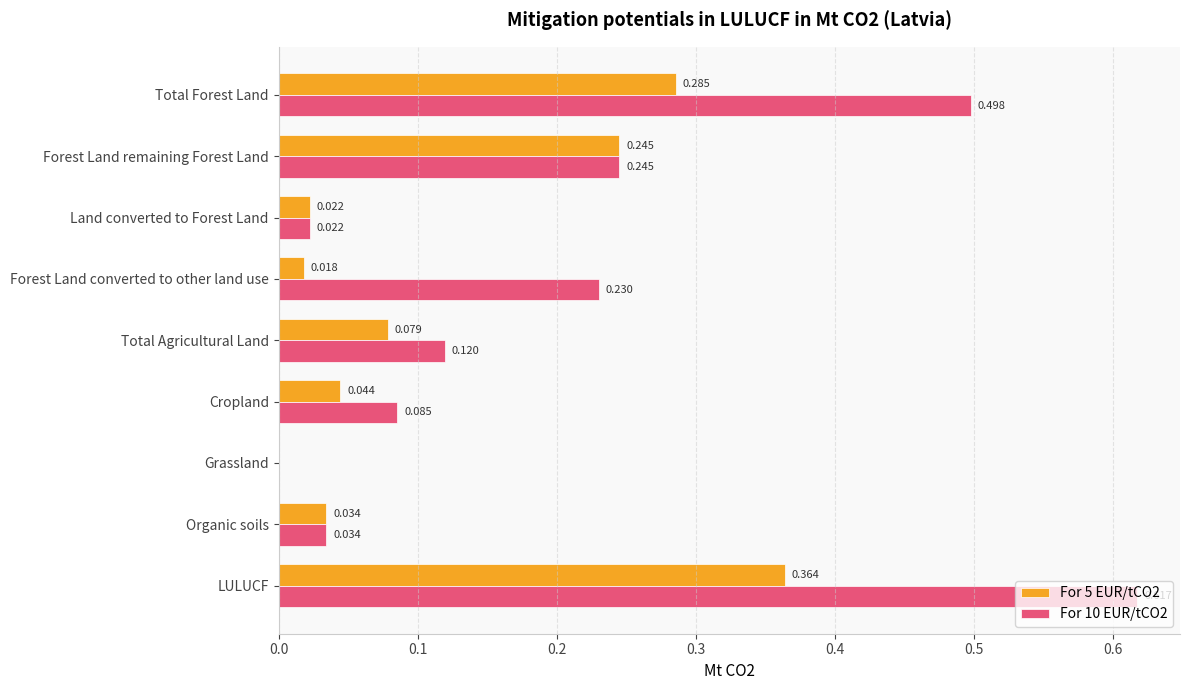

Where is For 10 EUR/tCO2 nearest to the value 0?

Grassland